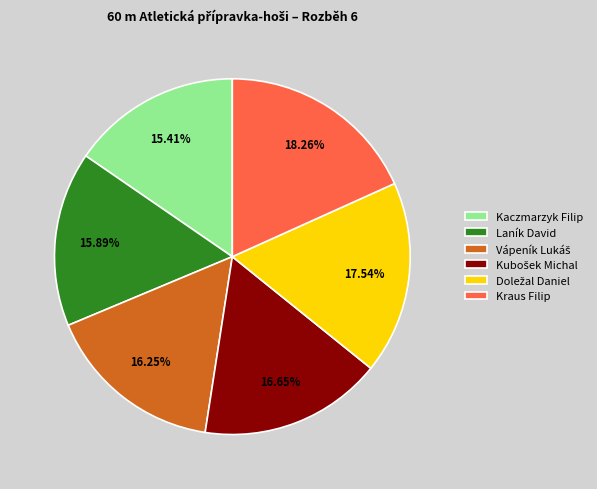

What is the largest slice in the pie chart?

Kraus Filip